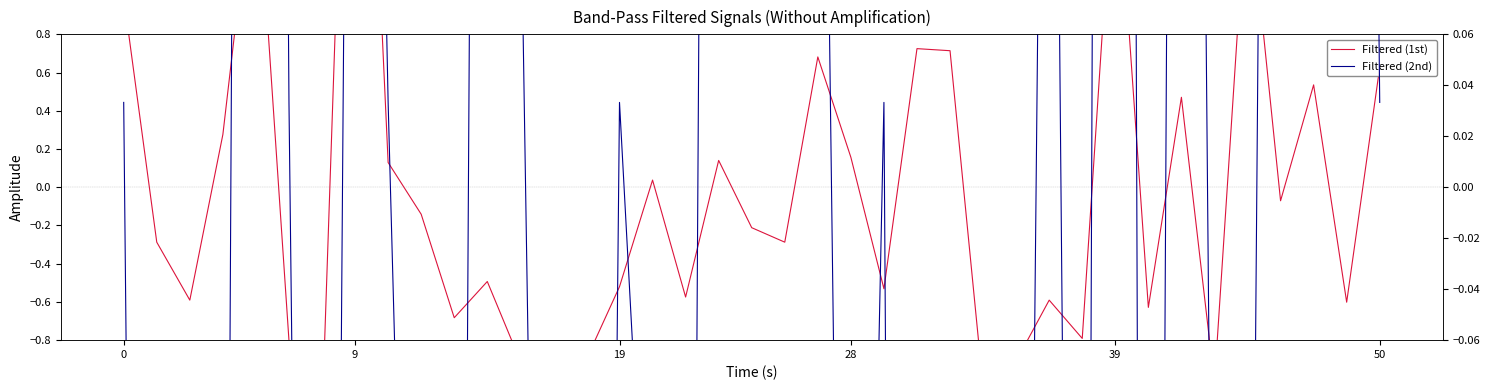

After their last crossing, which series has the higher values: Filtered (1st) or Filtered (2nd)?

Filtered (1st)